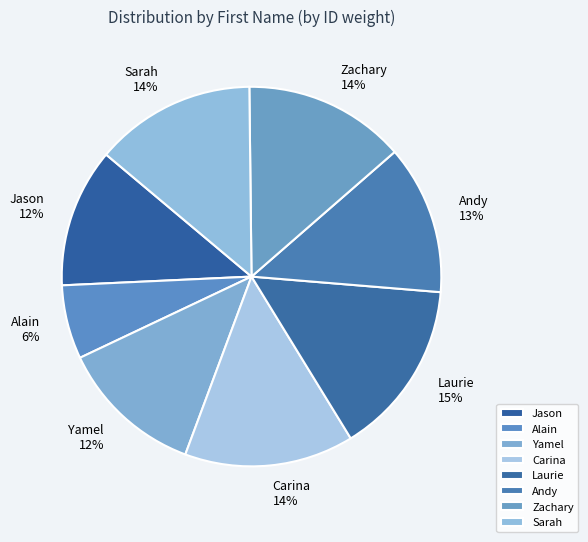

To the nearest percent, what is the difference between the largest and smallest slice percentages?

9%